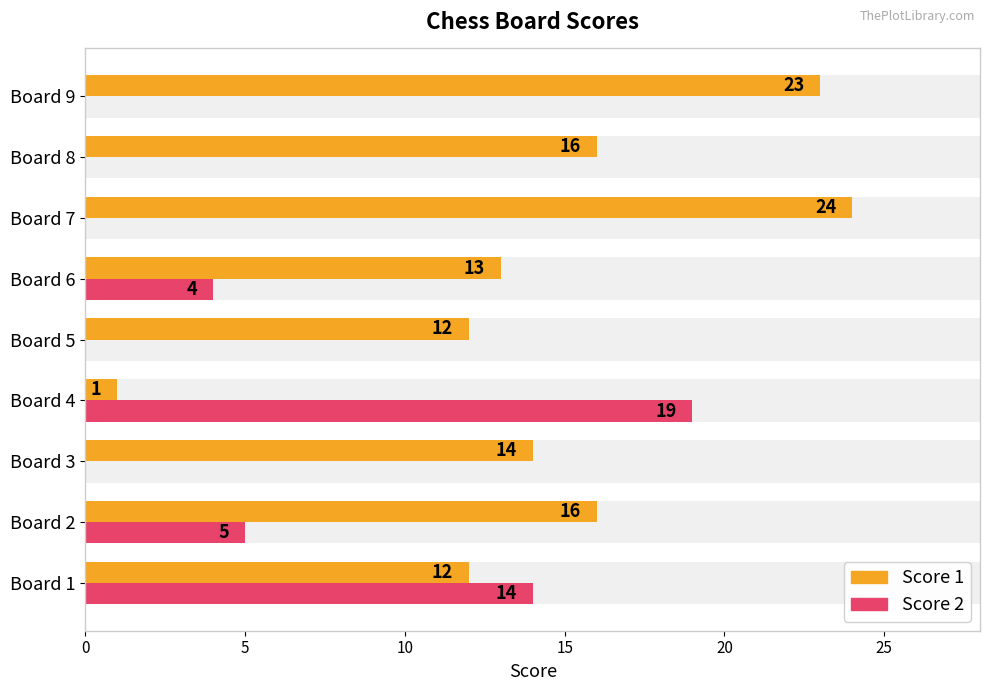

Reading left to right, what are all the values shown in this chart?

Score 1: 12	16	14	1	12	13	24	16	23
Score 2: 14	5	0	19	0	4	0	0	0